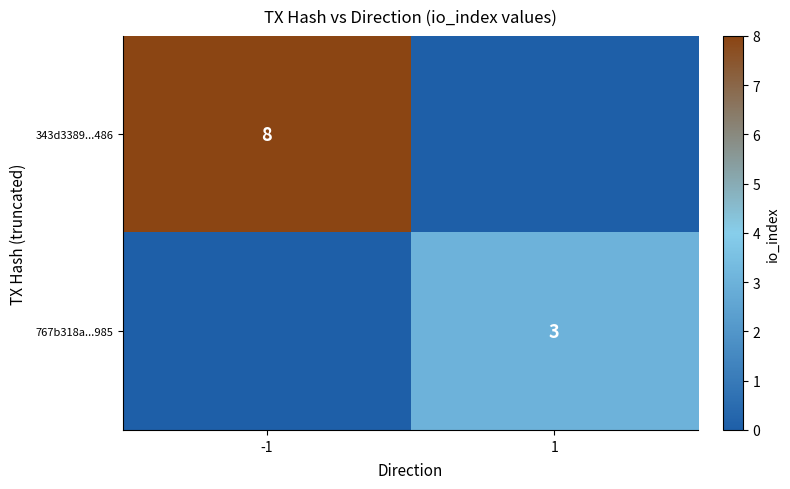

The 767b318a...985 series shows 1 at 1. True or false?

False